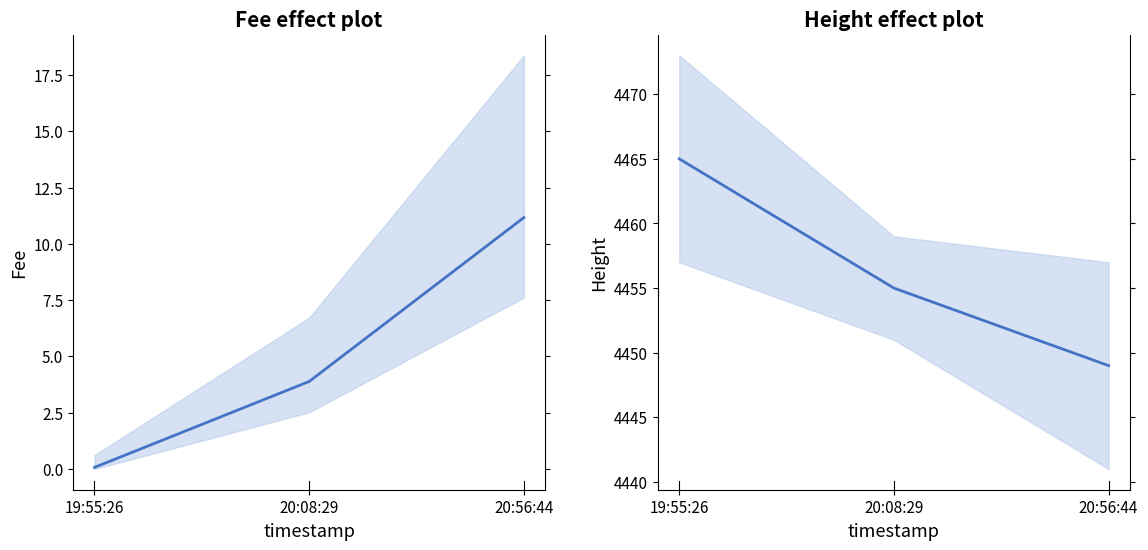

What is the label of the 2nd point from the right?

20:08:29